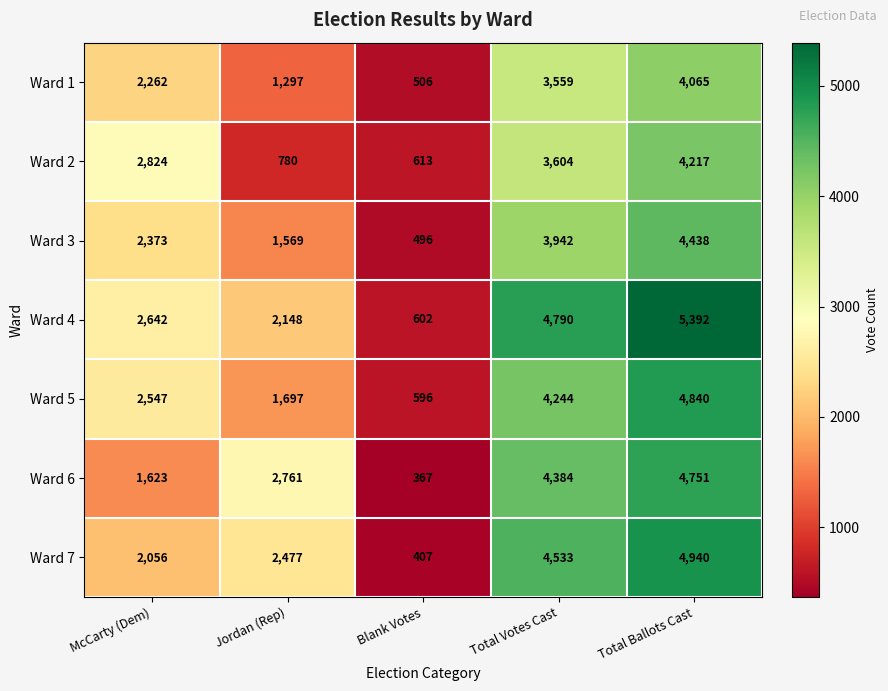

What is the smallest value displayed?

367